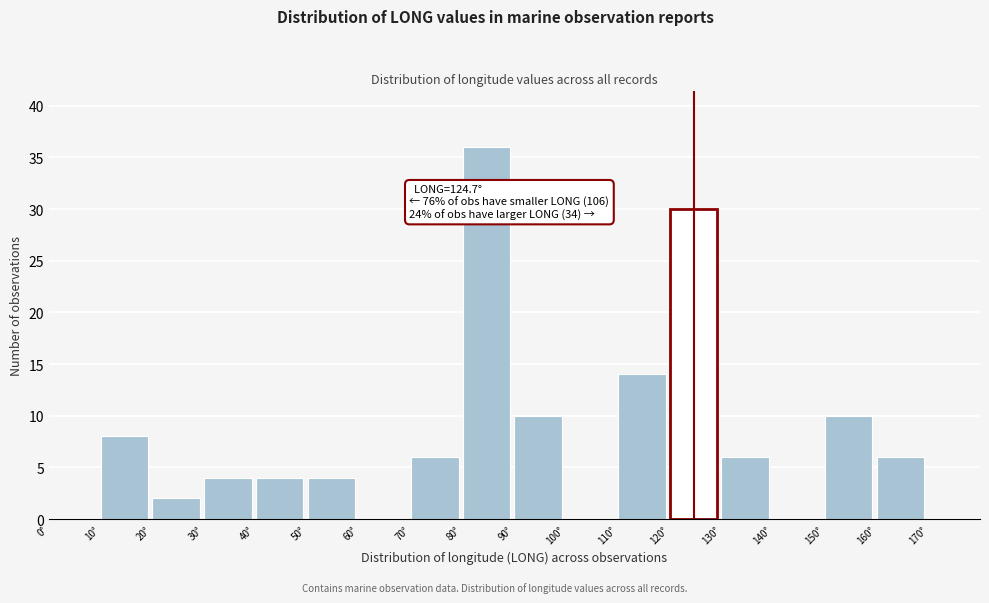

Over which range of the x-axis is the bar tallest?

80 to 90